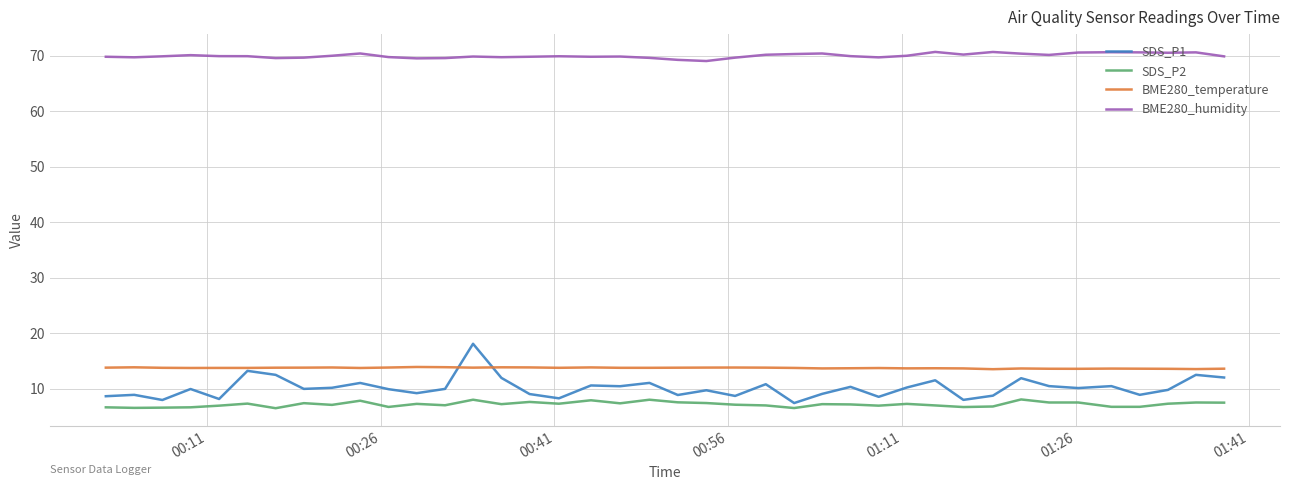

Which series has the largest range (max minus min)?

SDS_P1